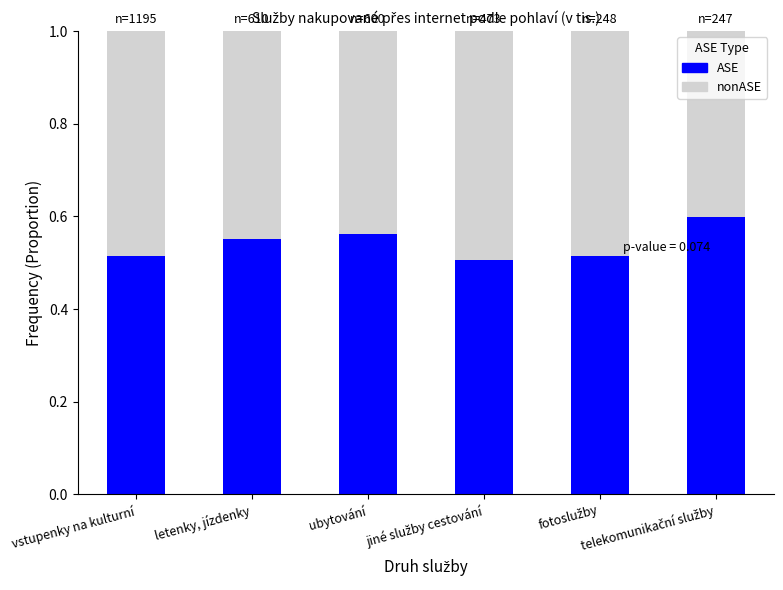

Does the chart contain stacked bars?

Yes